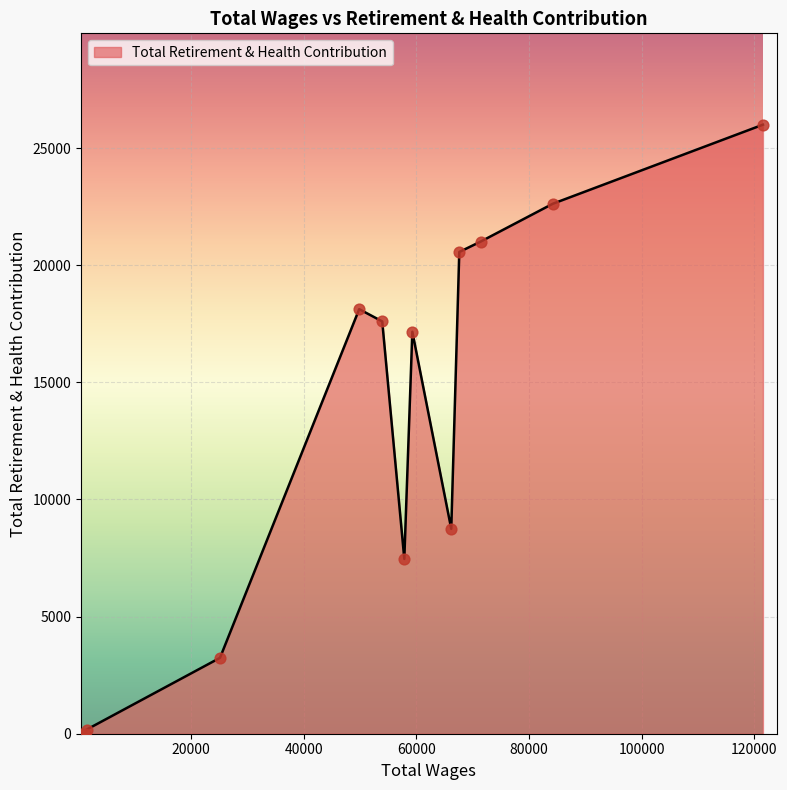

Is this an area chart (filled region under the line)?

Yes